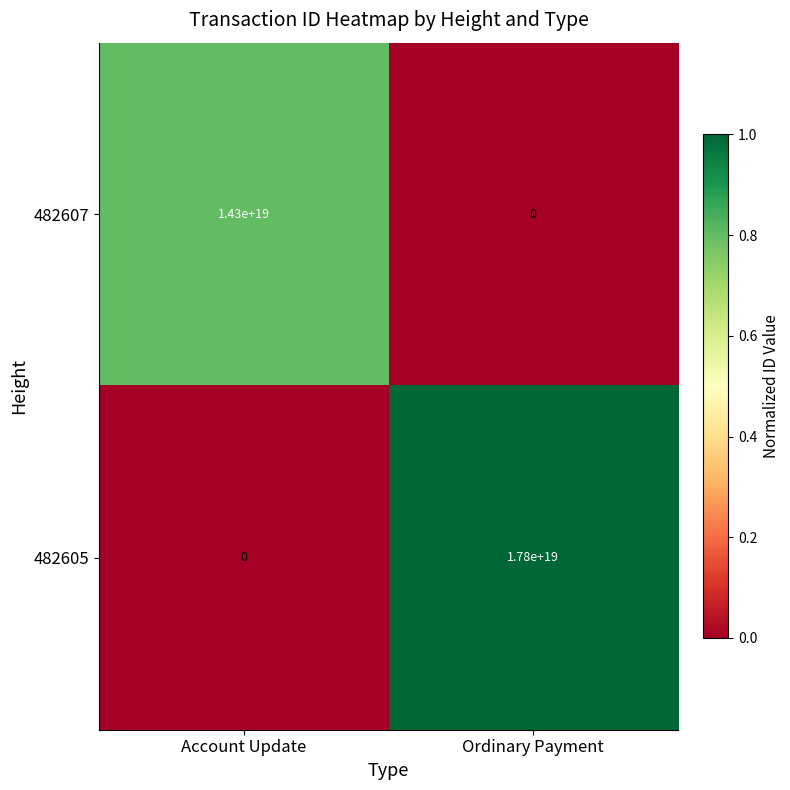

At which category is the sum across all series the highest?

Ordinary Payment